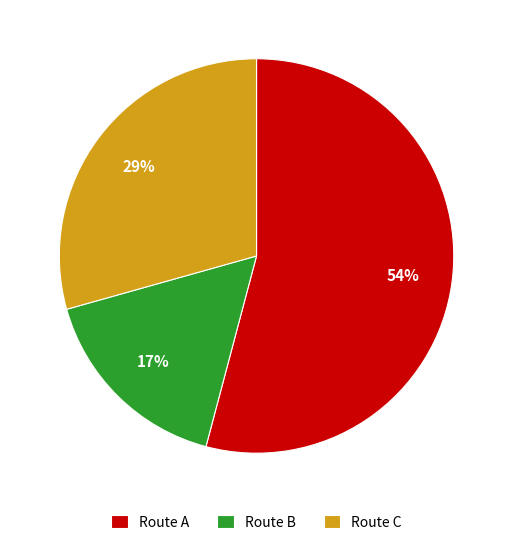

How many segments does this pie chart have?

3